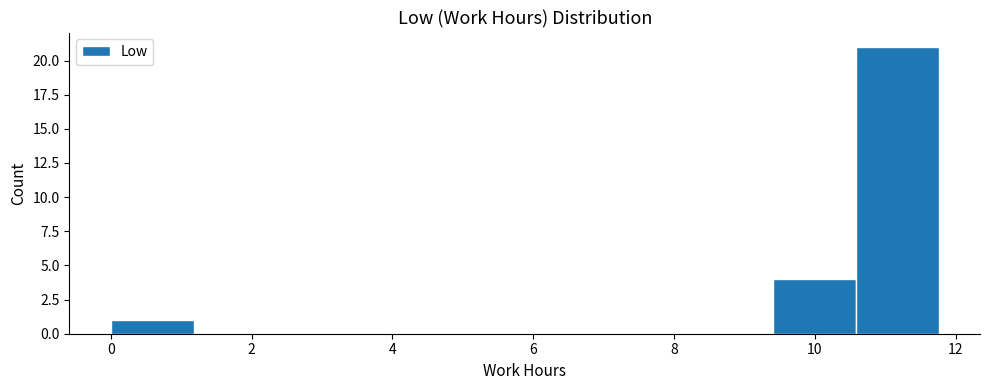

Reading left to right, list every bar in this chart as the range it spans on the x-axis followed by its height. Neither the bar edges nor the heights are printed on the chart, so give them approximately, as read against the axes.

0.0 to 1.2: 1
1.2 to 2.4: 0
2.4 to 3.6: 0
3.6 to 4.8: 0
4.8 to 5.8: 0
5.8 to 7.0: 0
7.0 to 8.2: 0
8.2 to 9.4: 0
9.4 to 10.6: 4
10.6 to 11.8: 21